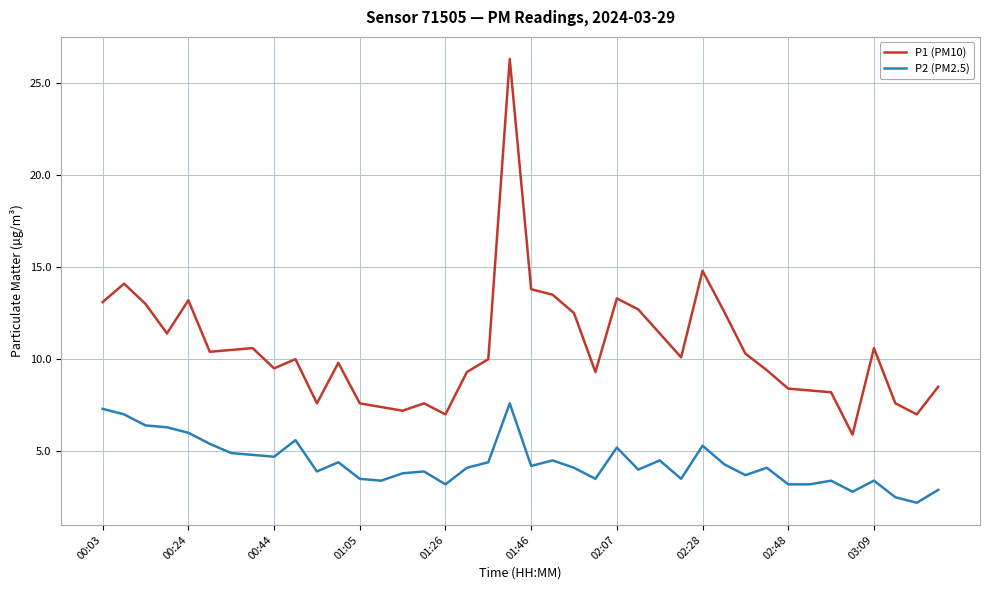

Rank the series by their average value, from highest to lowest.

P1 (PM10), P2 (PM2.5)